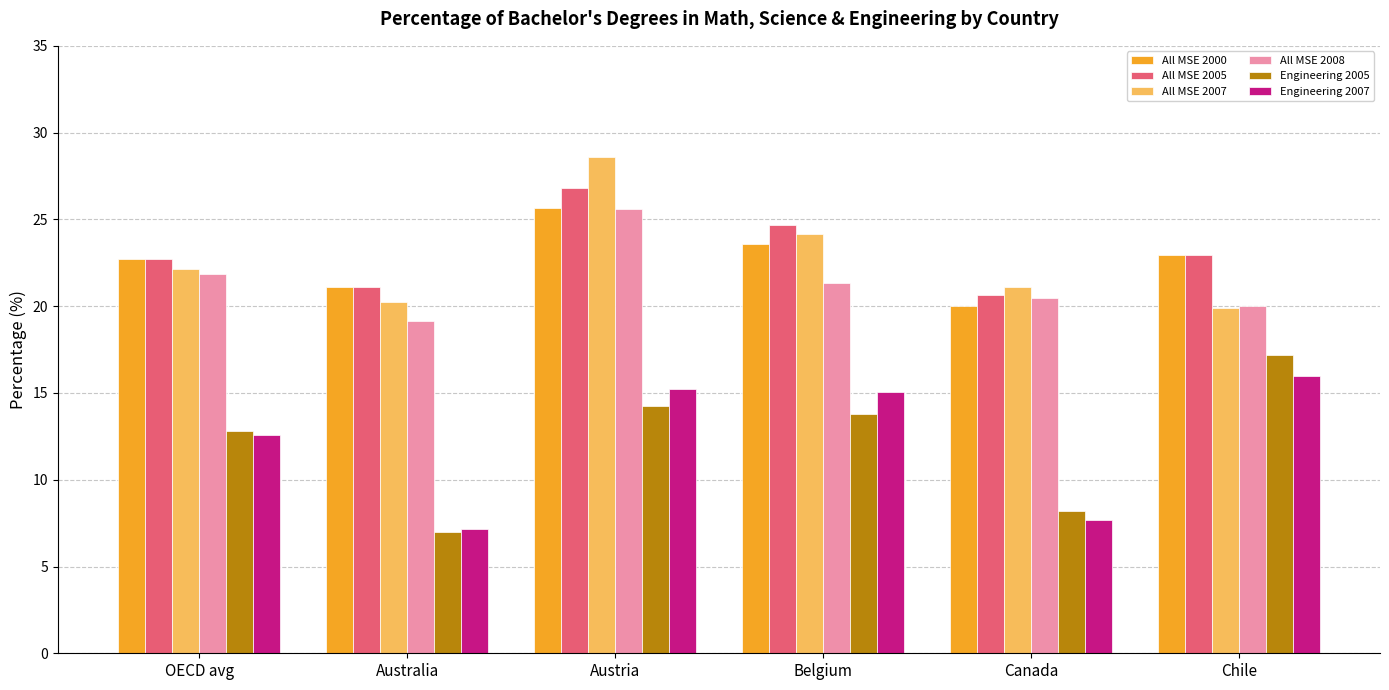

What is the sum of the Engineering 2005 values at Belgium and OECD avg?

26.6